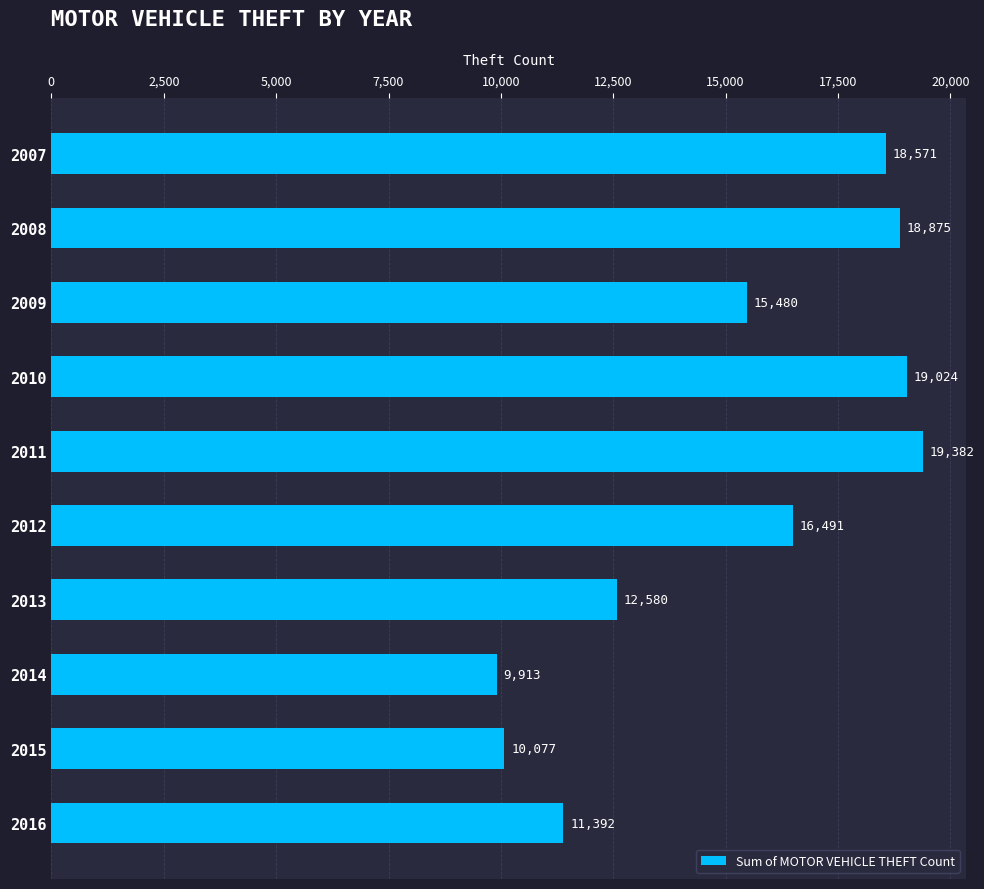

Reading top to bottom, transcribe all the data shown in this chart.

2007=18571	2008=18875	2009=15480	2010=19024	2011=19382	2012=16491	2013=12580	2014=9913	2015=10077	2016=11392